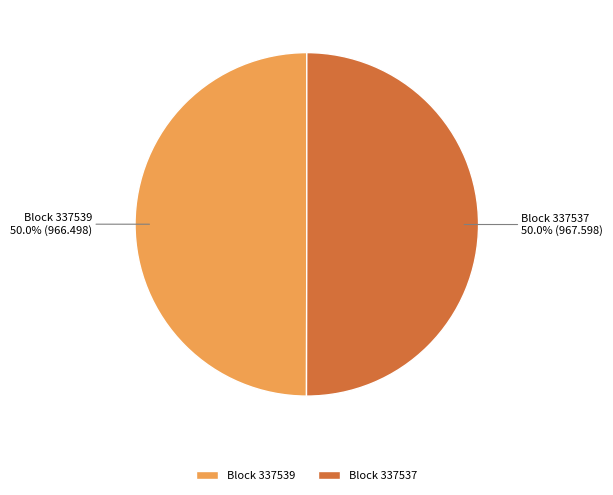

Count the number of slices in the pie.

2